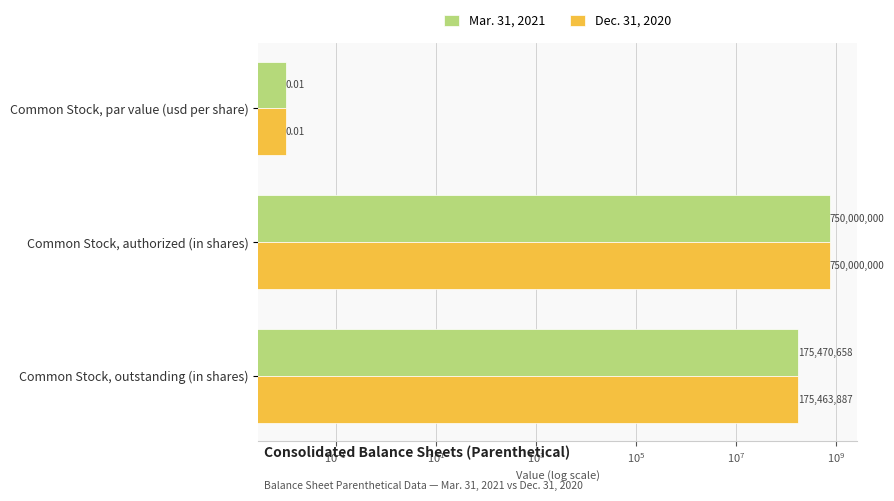

What is the difference between the maximum and second lowest values in the Mar. 31, 2021 series?

574529342.0